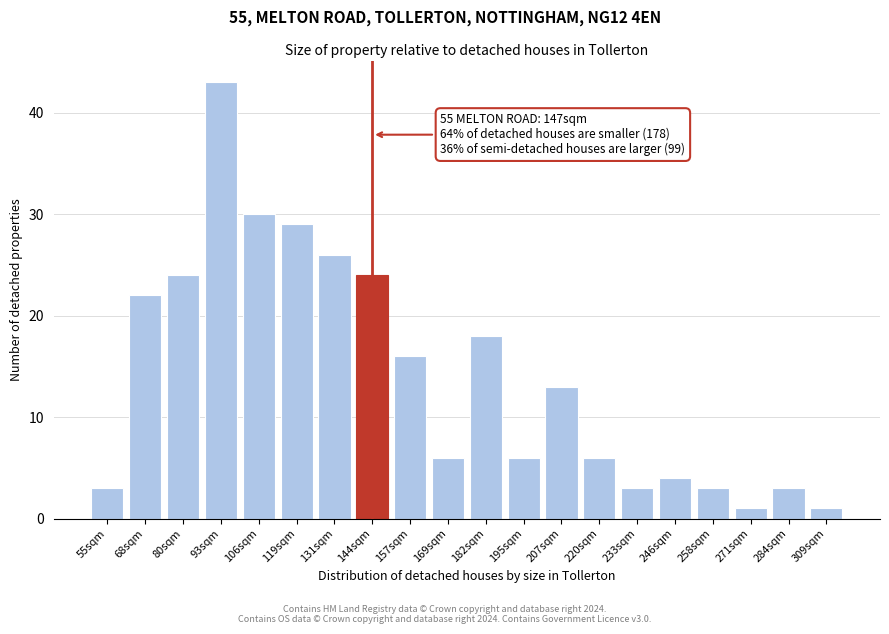

Reading right to left, extract all data points from this chart.

309sqm=1	284sqm=3	271sqm=1	258sqm=3	246sqm=4	233sqm=3	220sqm=6	207sqm=13	195sqm=6	182sqm=18	169sqm=6	157sqm=16	144sqm=24	131sqm=26	119sqm=29	106sqm=30	93sqm=43	80sqm=24	68sqm=22	55sqm=3